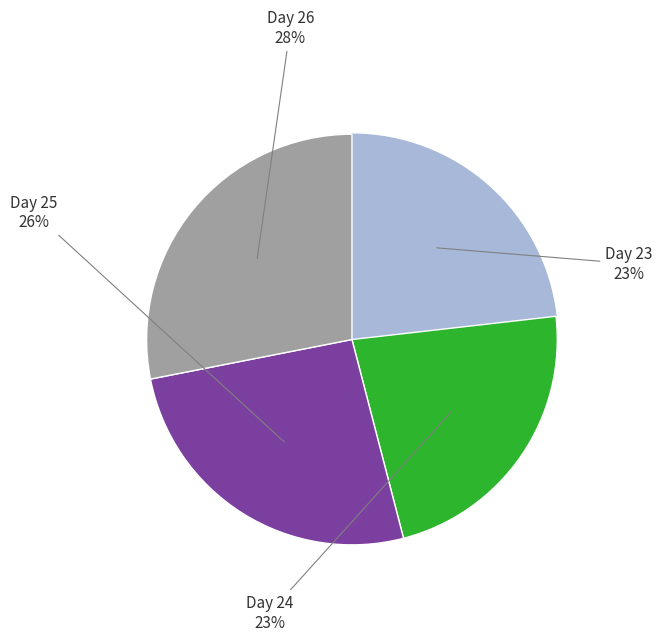

To the nearest percent, what is the average slice percentage?

25%